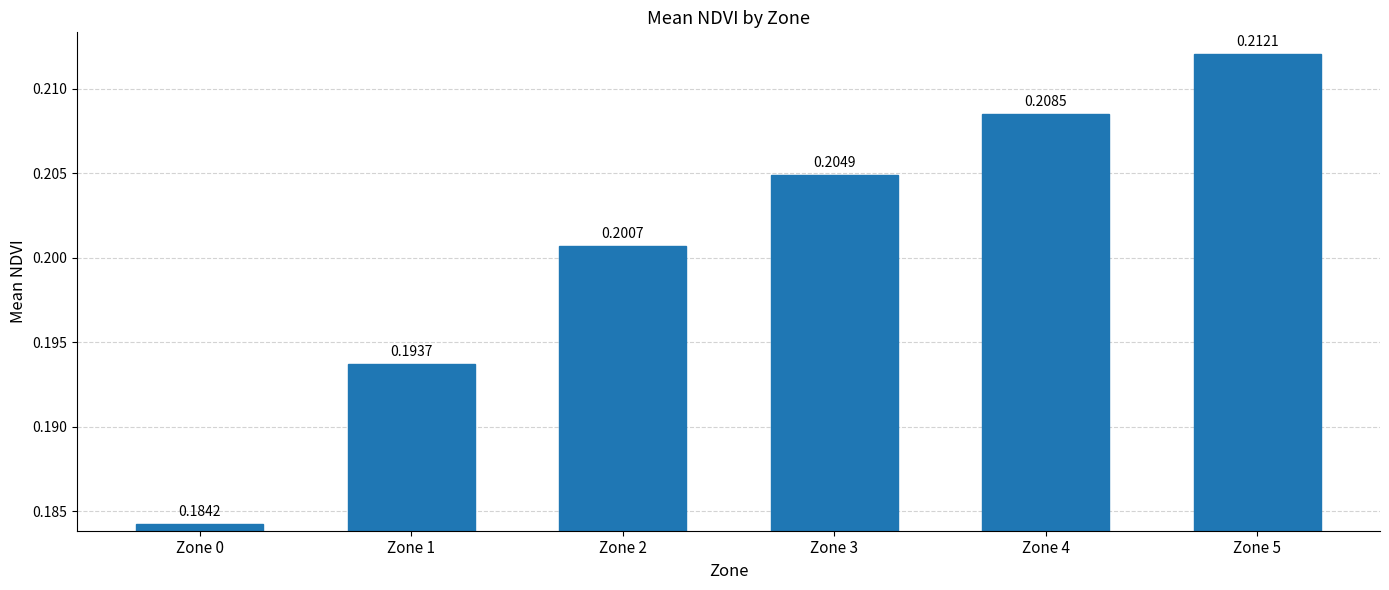

What is the sum of all values?

1.2